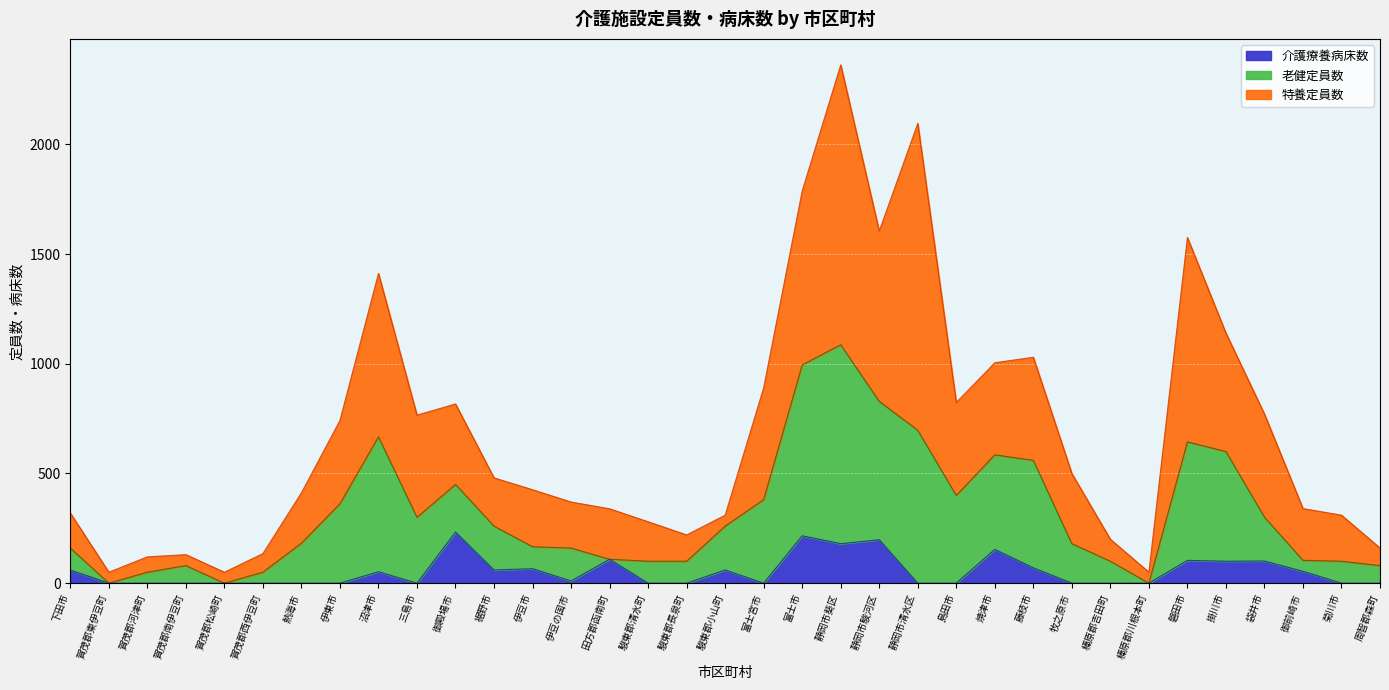

What is the difference between the highest and lowest values at 牧之原市?

320